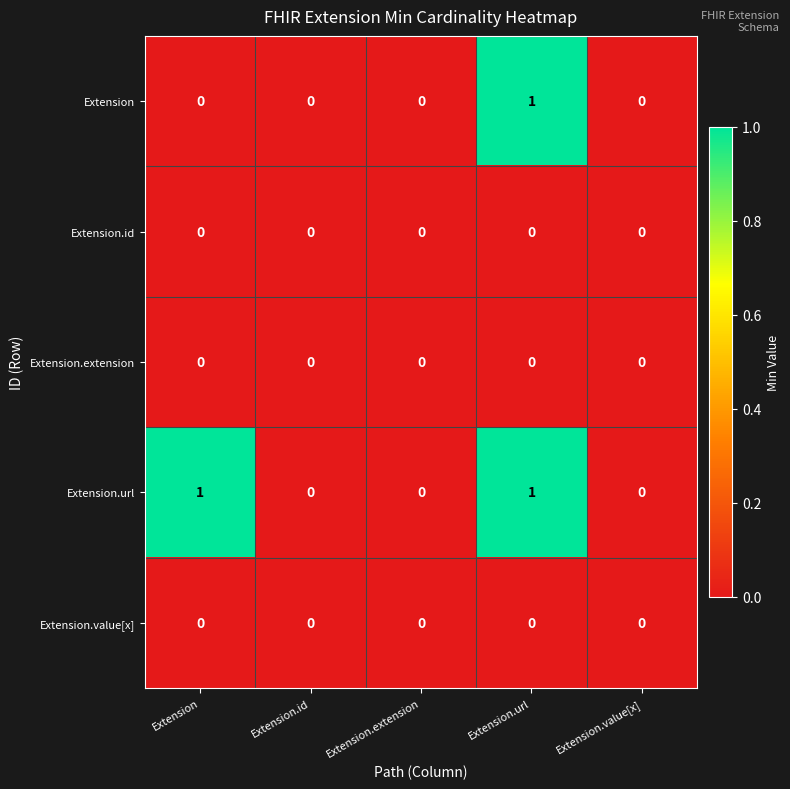

Is it true that Extension.url equals 1 at Extension.extension?

False